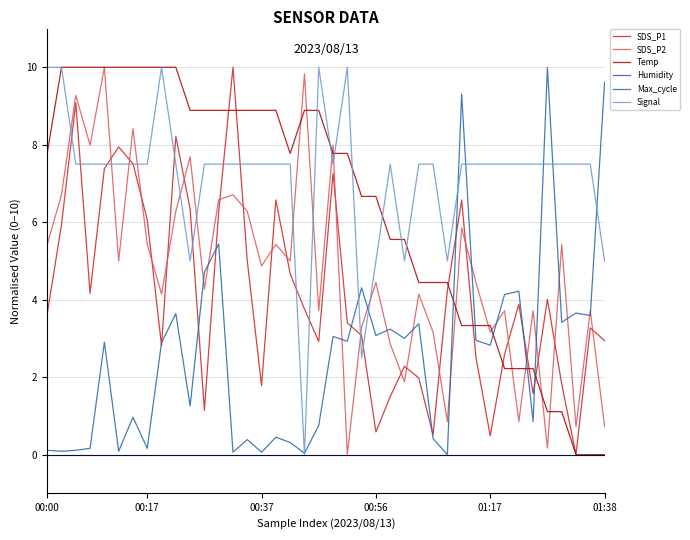

Which series ends up on top after the final intersection of SDS_P2 and Signal?

Signal